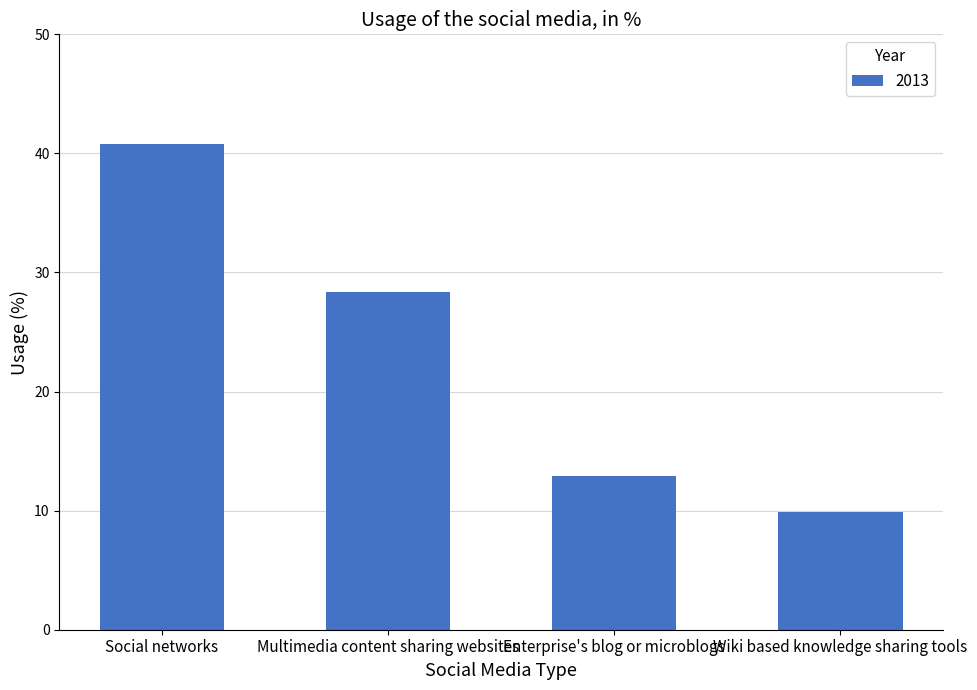

What is the ratio of the value at Wiki based knowledge sharing tools to the value at Multimedia content sharing websites?

0.3